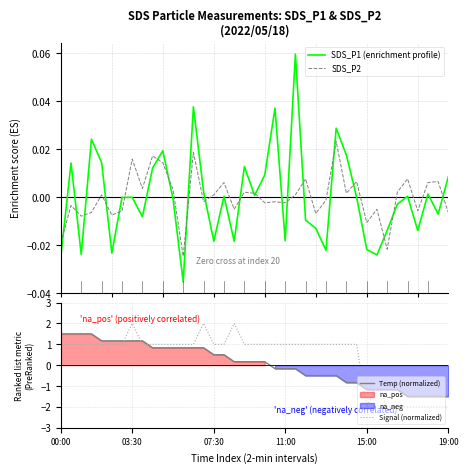

What is the maximum value for Signal (normalized)?

2.0